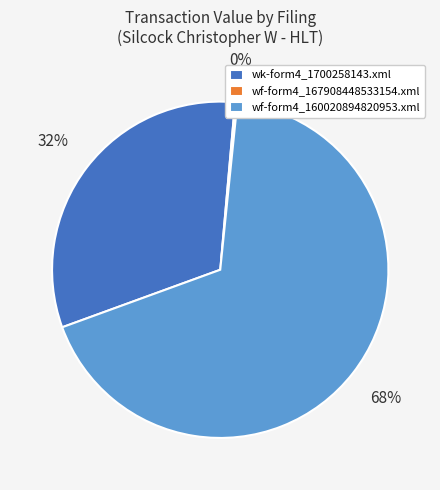

To the nearest percent, what is the difference between the largest and smallest slice percentages?

68%